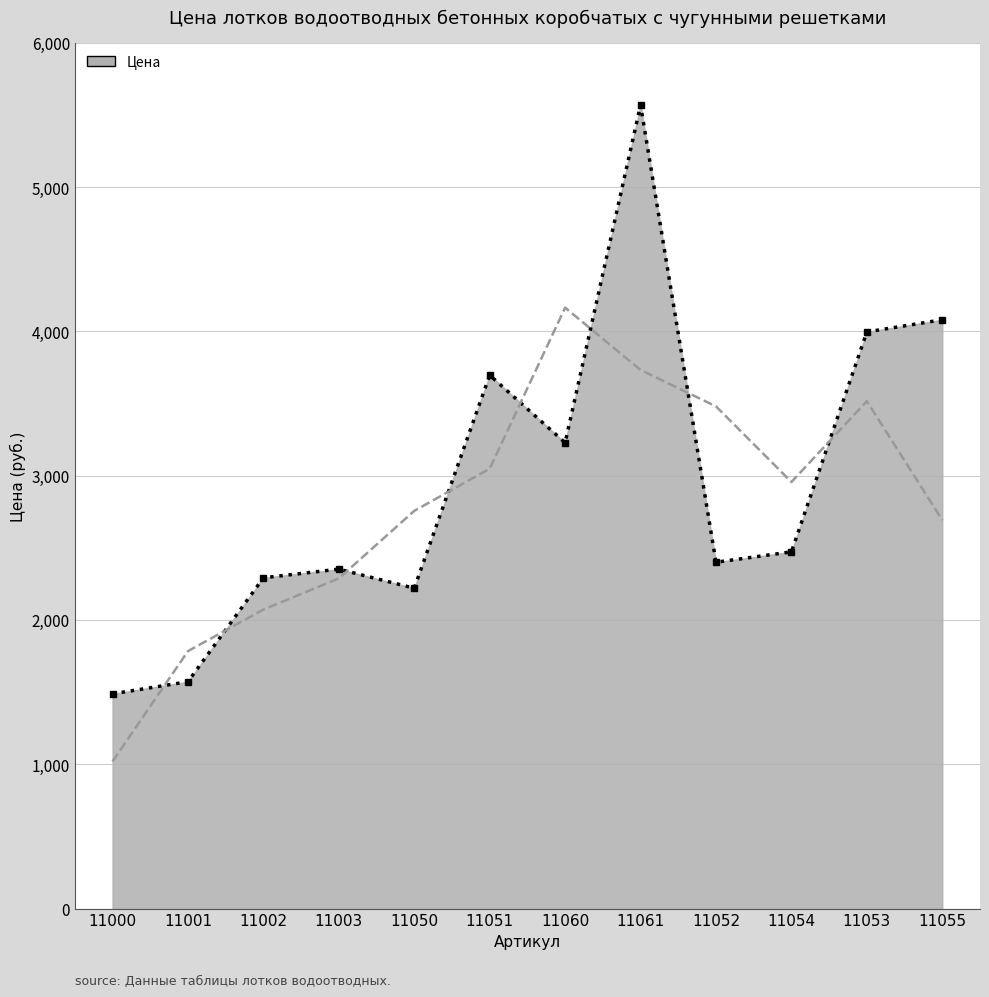

What is the value of the 10th point from the left?

2472